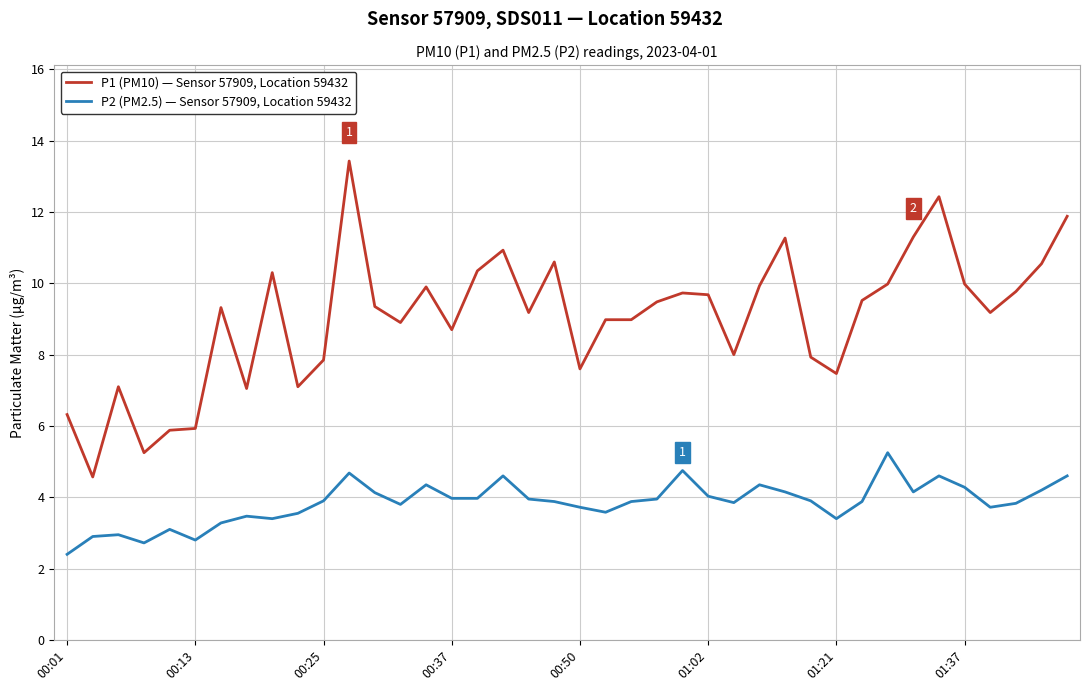

Does the chart display data point markers on the line(s)?

No